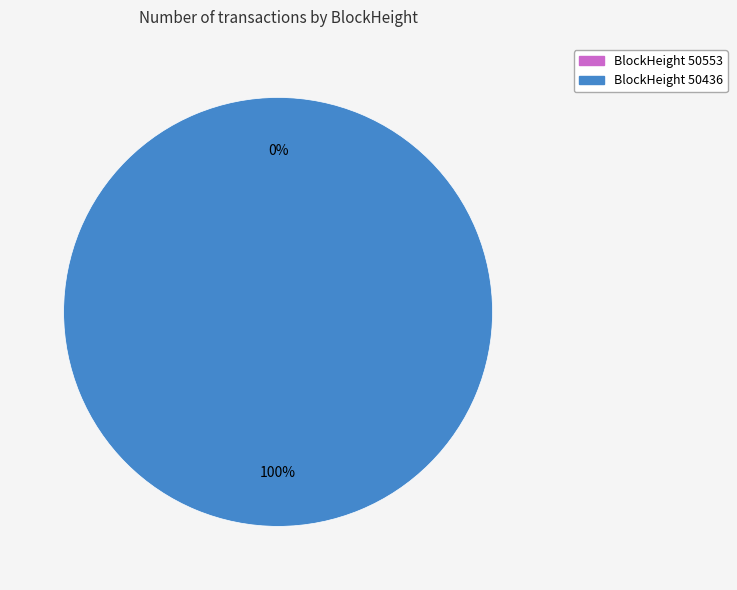

The 50436 slice represents 100% of the pie. True or false?

True